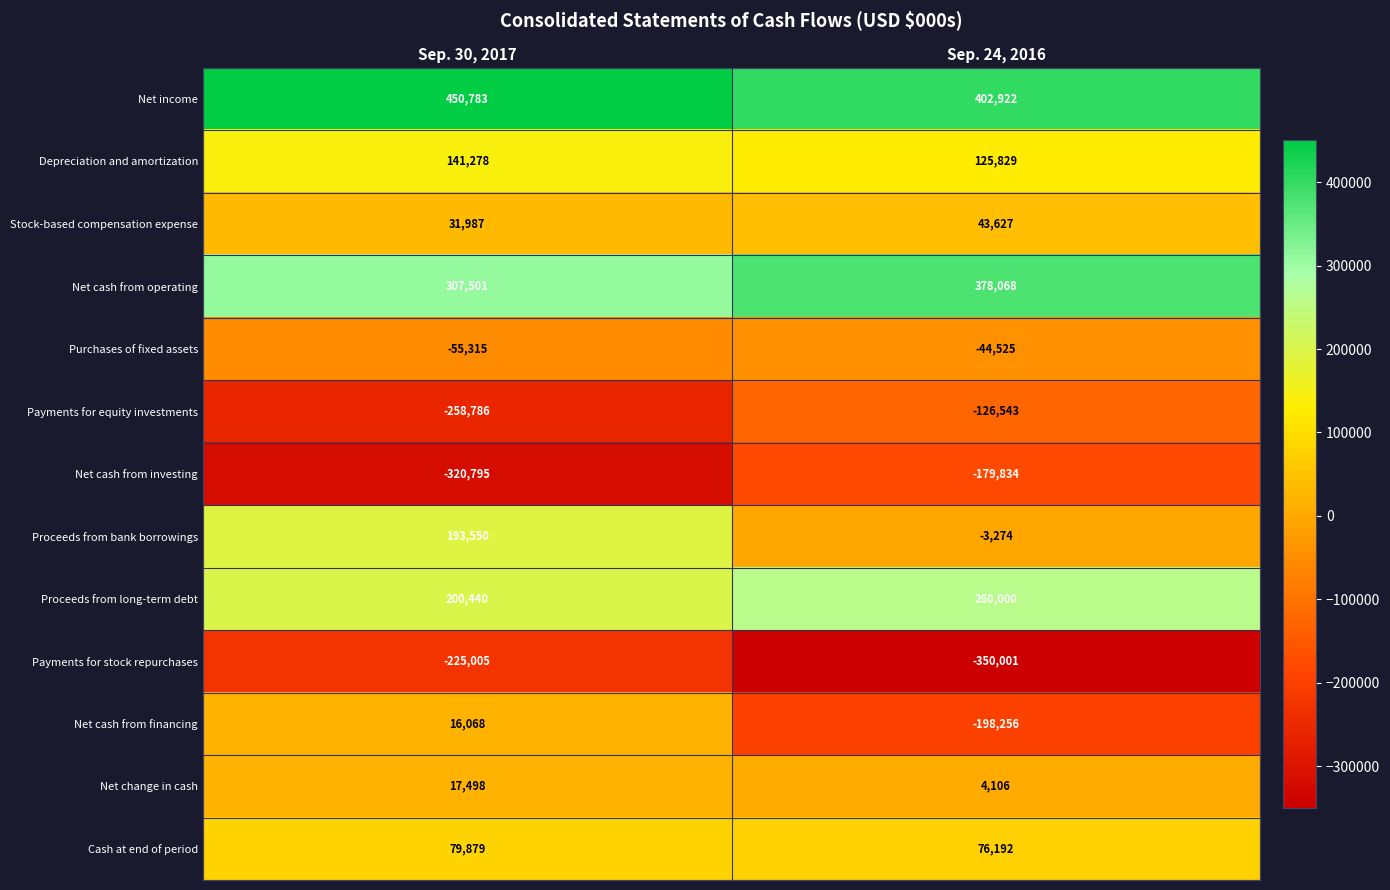

What is the approximate value of Purchases of fixed assets at Sep. 24, 2016?

-44525